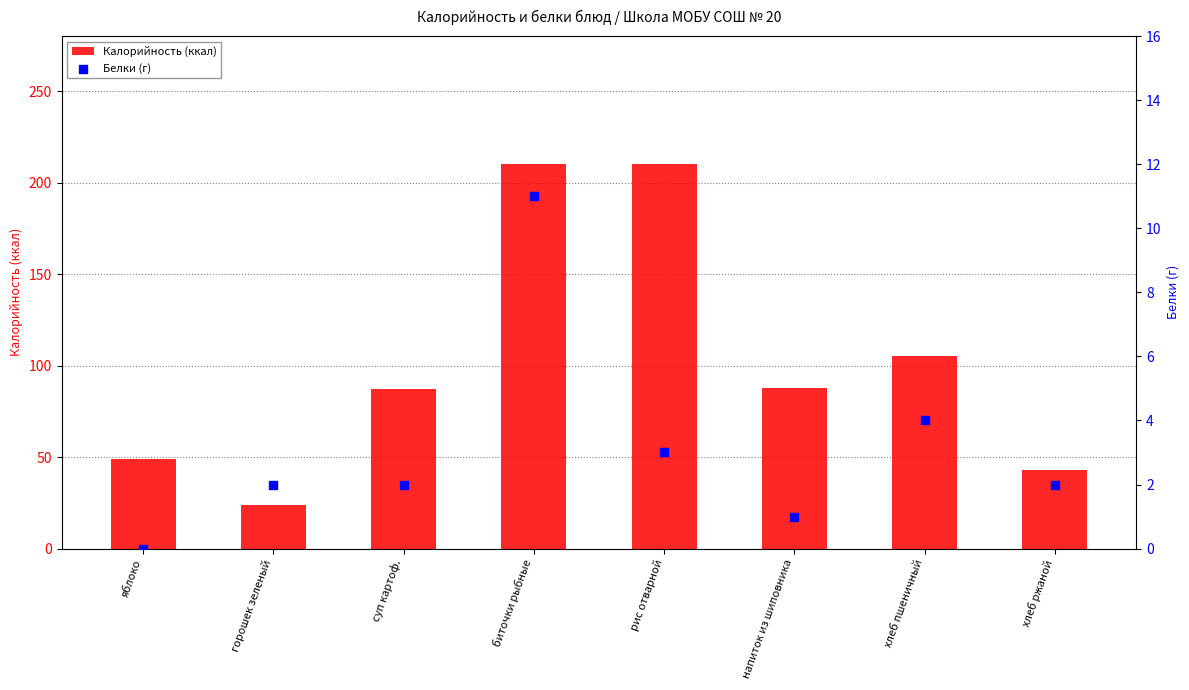

What is the total value across all series at хлеб пшеничный?

109